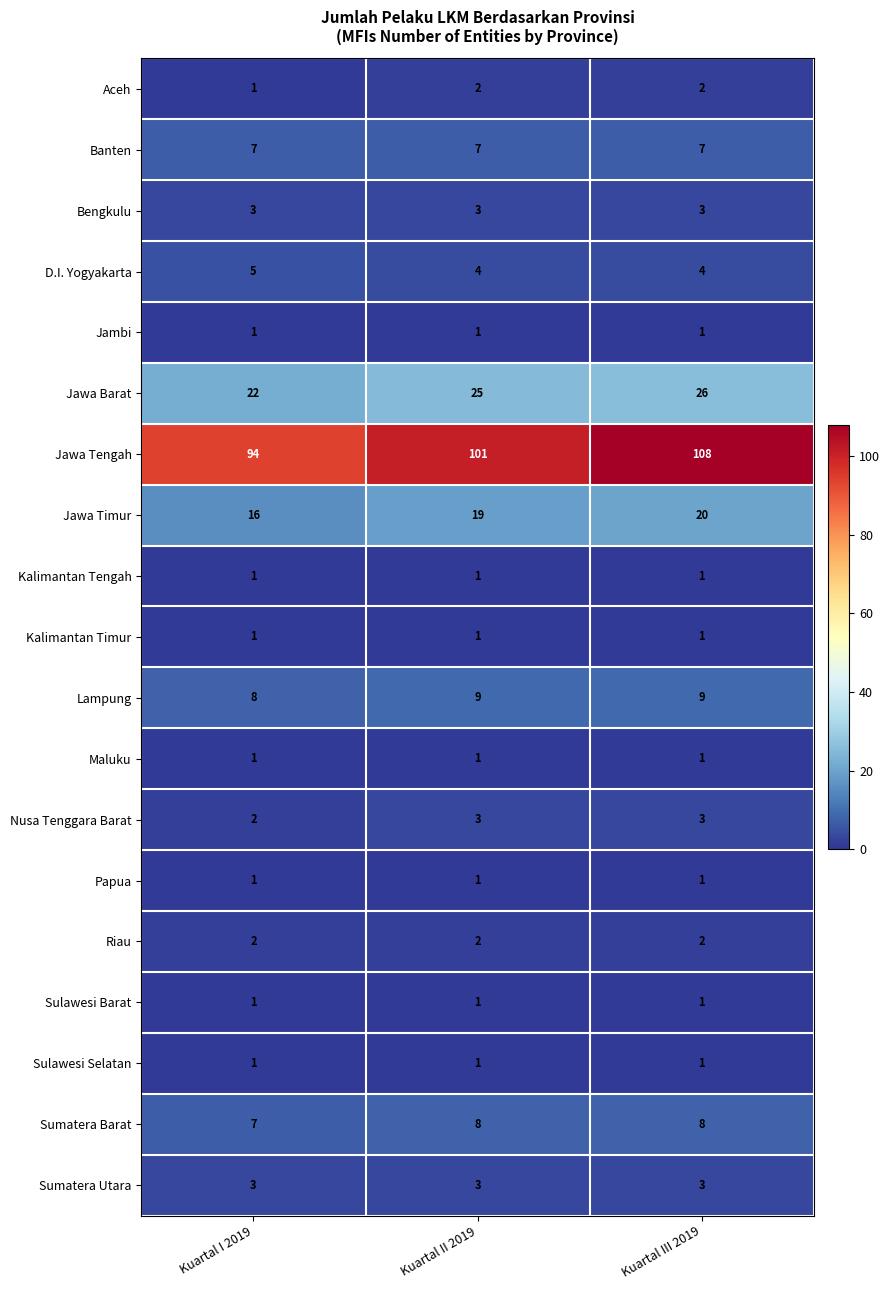

Which series has the largest range (max minus min)?

Jawa Tengah